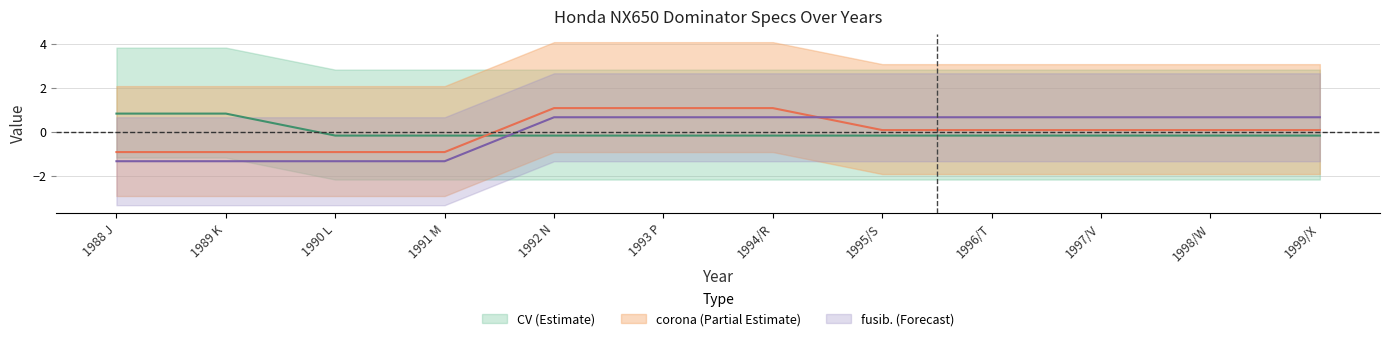

What position from the right is 1995/S?

5